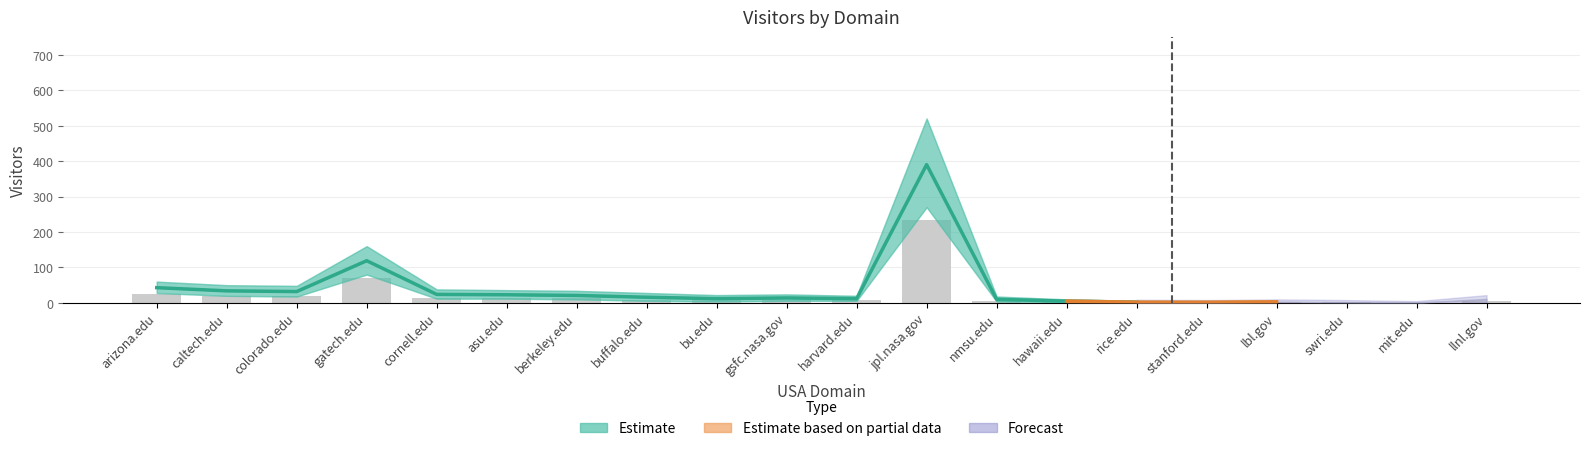

Is the value of Visitors_lower at bu.edu greater than the value of Forecast_upper at caltech.edu?

No